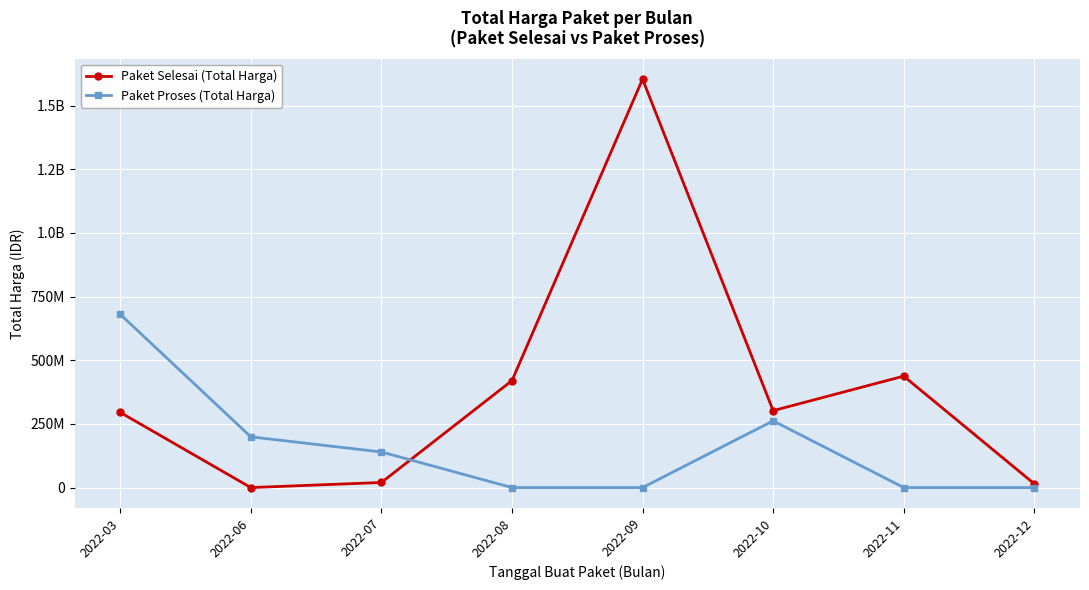

What are all the series names shown in the legend?

Paket Selesai (Total Harga), Paket Proses (Total Harga)